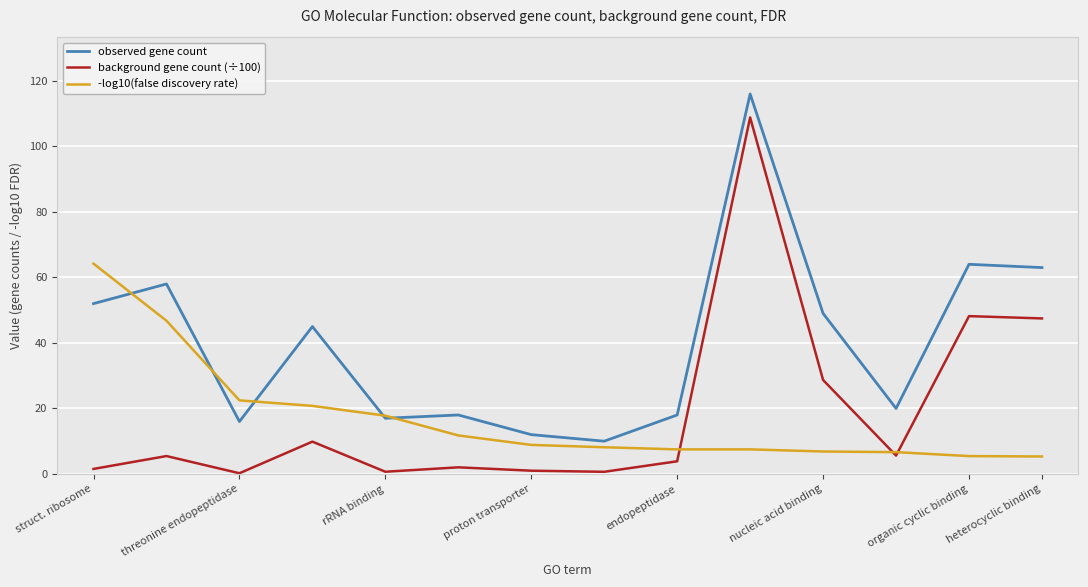

True or false: background gene count (÷100) and observed gene count cross at least once.

False